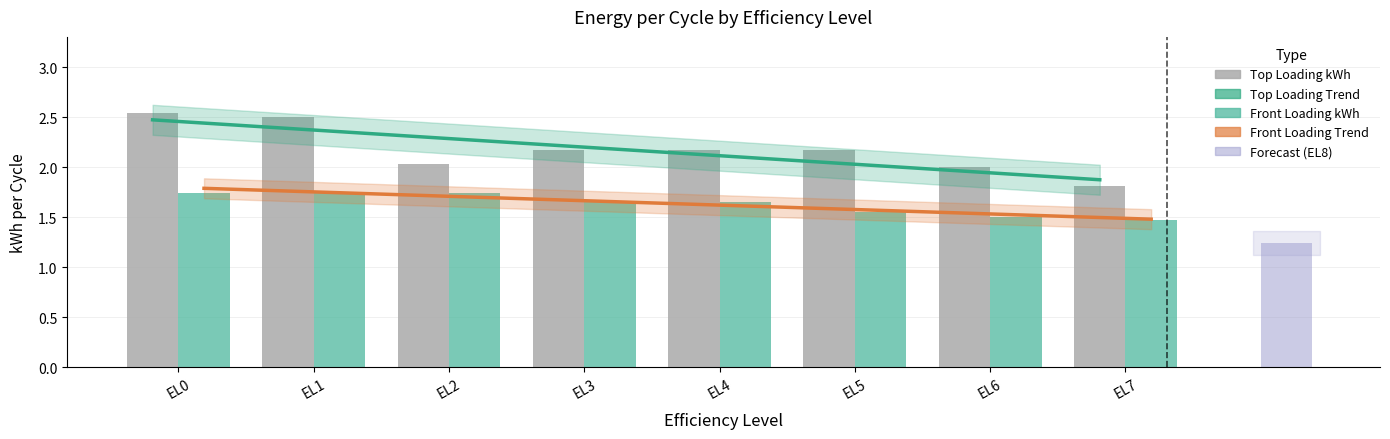

Which category has the highest value in the Top Loading kWh series?

EL0